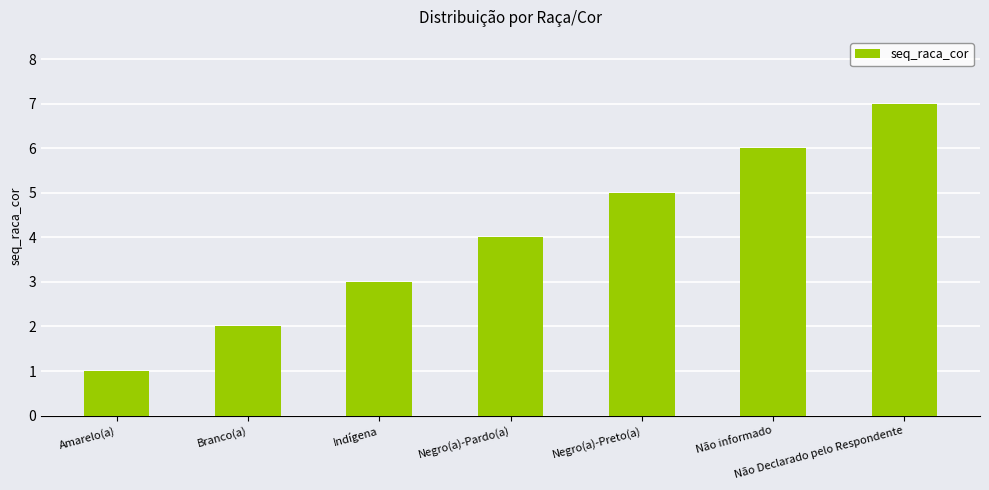

Rank the categories by value from lowest to highest.

Amarelo(a), Branco(a), Indígena, Negro(a)-Pardo(a), Negro(a)-Preto(a), Não informado, Não Declarado pelo Respondente